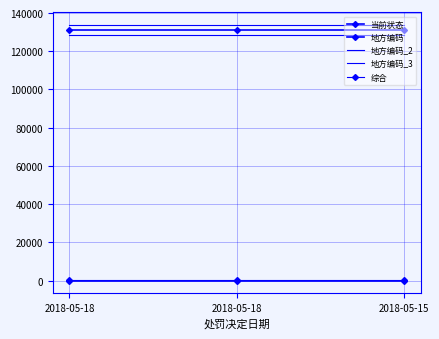

What is the spread (max minus min) of values at 2018-05-15?

133644.5